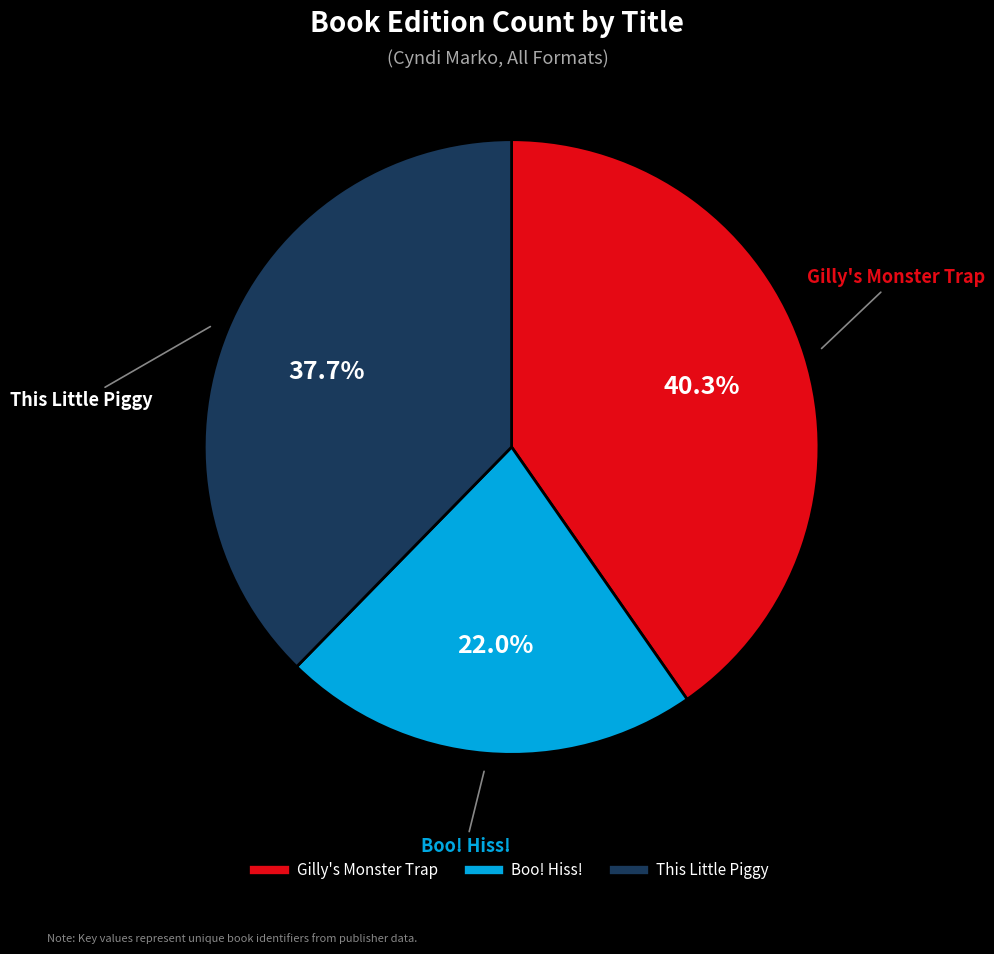

Do Boo! Hiss! and Gilly's Monster Trap together represent more than half of the pie?

Yes